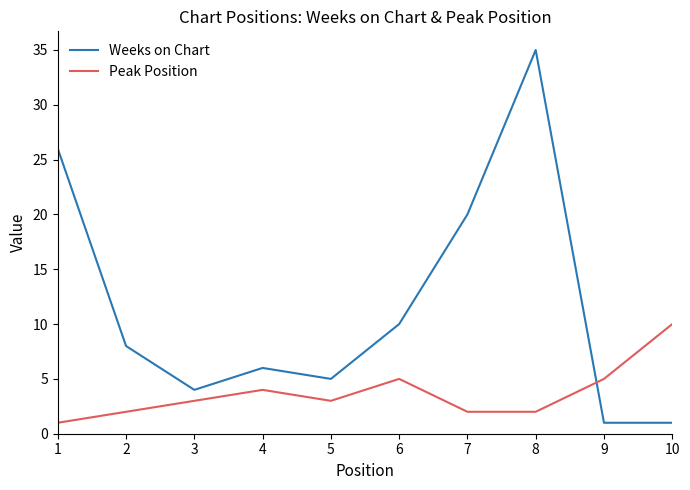

Which category has the highest value in the Peak Position series?

10